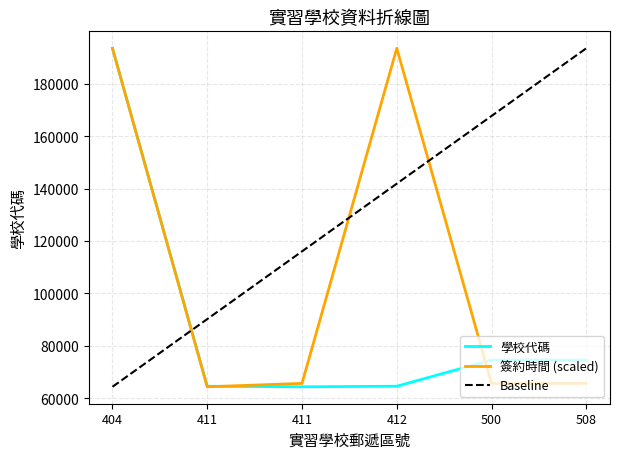

How many data points in 簽約時間 are less than 65627?

1